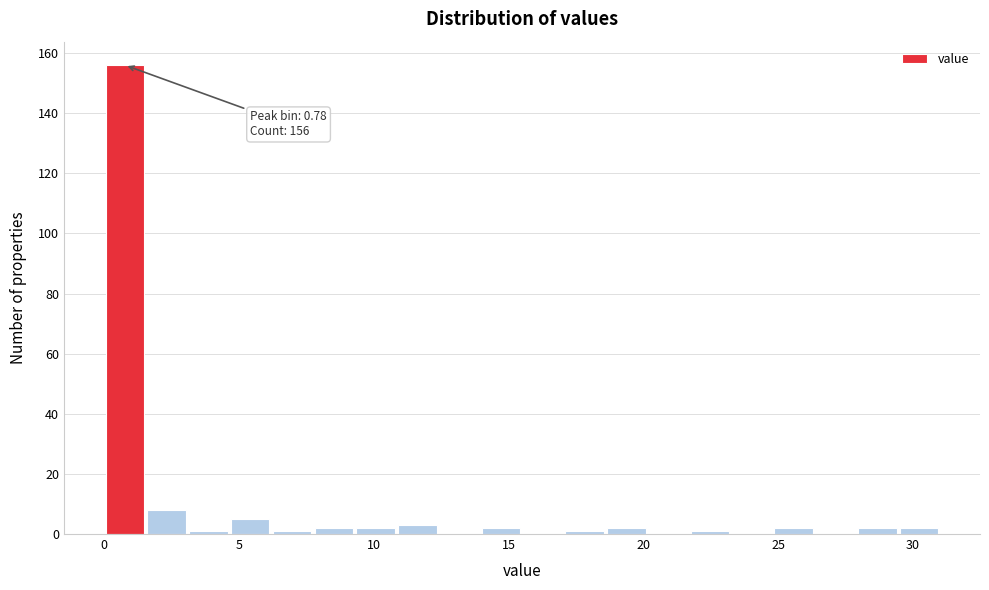

Around what value on the x-axis is the tallest bar? Give the approximate position of its centre, as read against the axis.

1.0